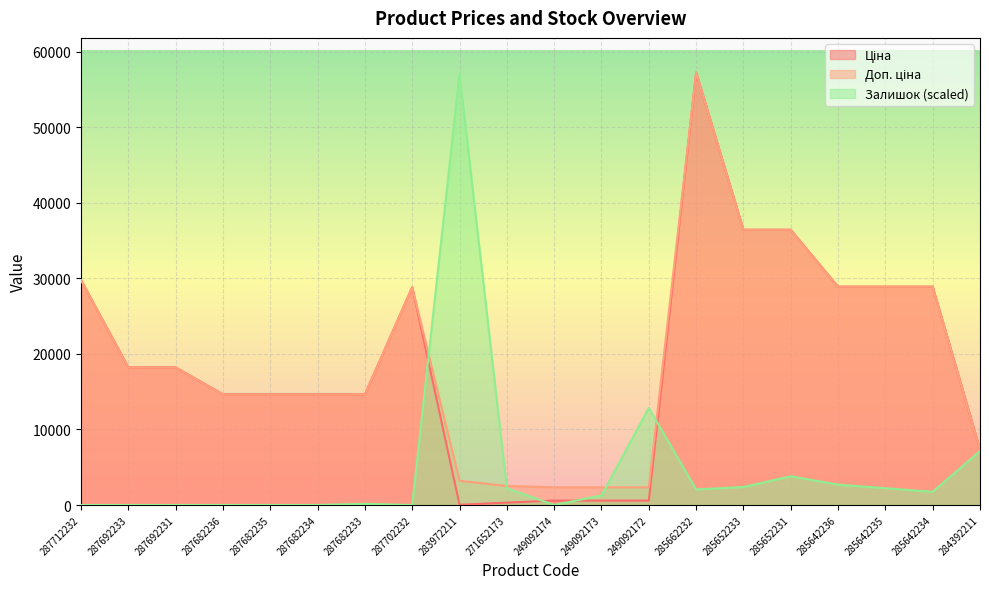

How many intersections are there between Залишок and Доп. ціна?

4